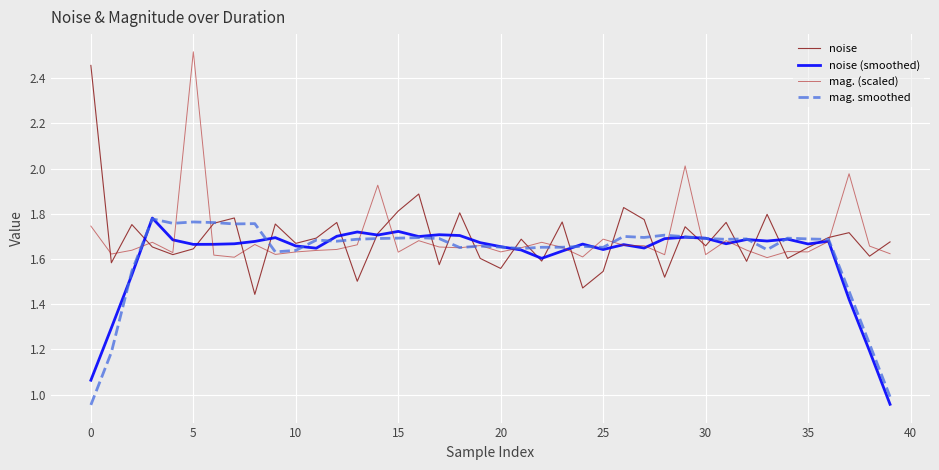

Which series has the widest spread of values?

noise